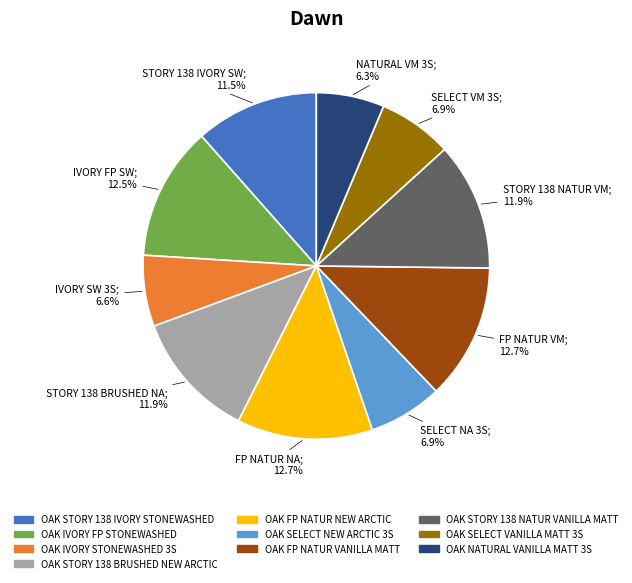

To the nearest percent, what is the combined percentage of OAK FP NATUR VANILLA MATT and OAK STORY 138 IVORY STONEWASHED?

24%